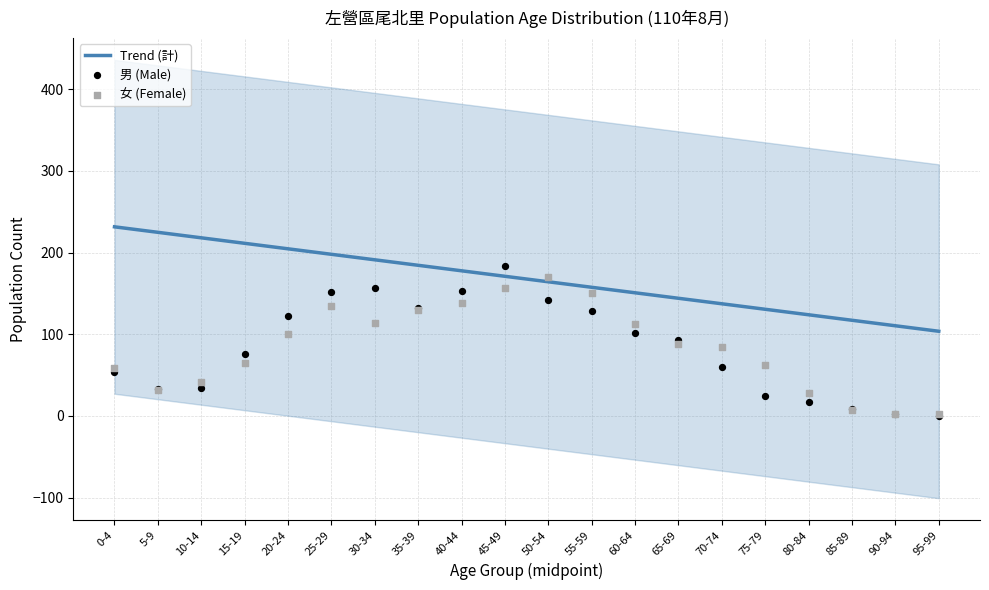

At which category is the sum across all series the highest?

45-49